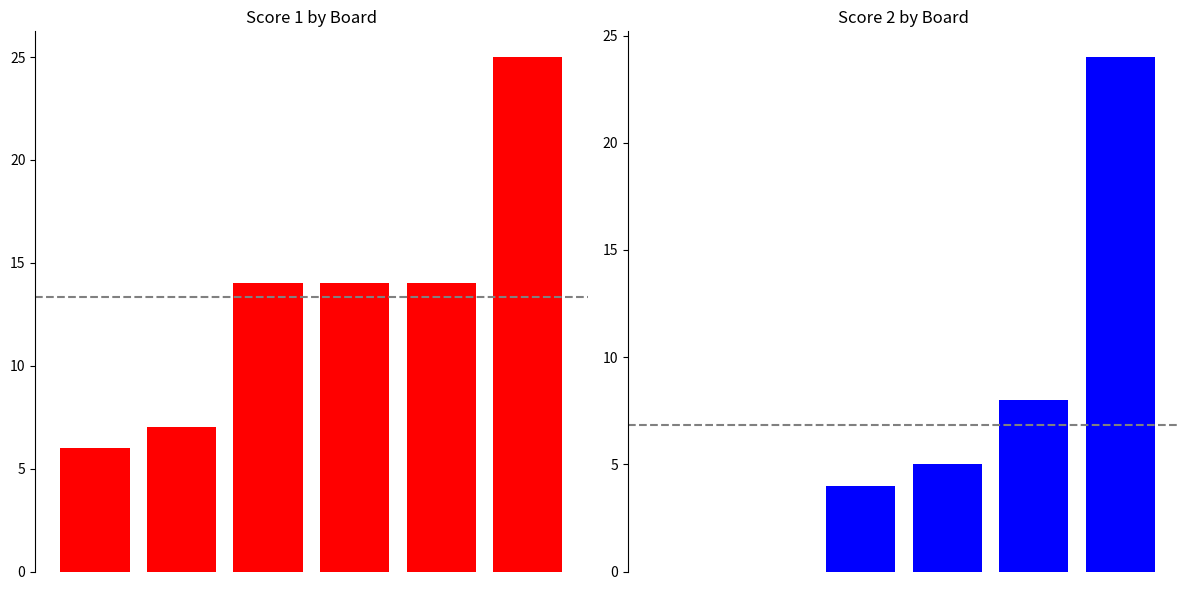

How many positive values does the Score 2 series have?

4